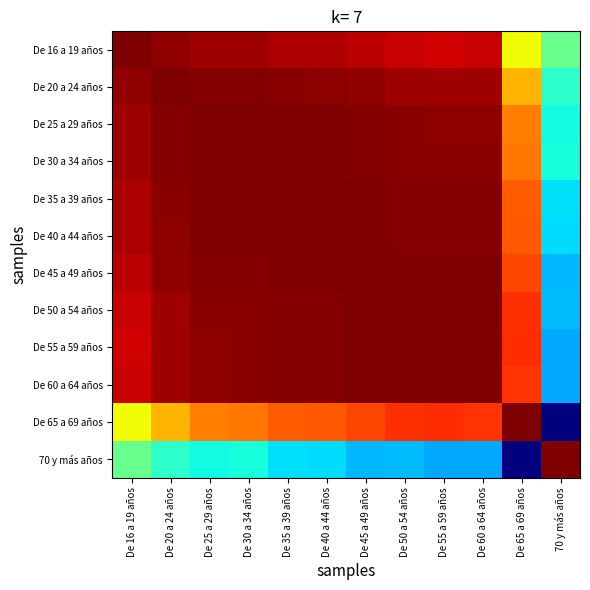

Reading right to left, what are all the values shown in this chart?

De 16 a 19 años: 70 y más años=0.5	De 65 a 69 años=0.6	De 60 a 64 años=0.9	De 55 a 59 años=0.9	De 50 a 54 años=0.9	De 45 a 49 años=0.9	De 40 a 44 años=1.0	De 35 a 39 años=1.0	De 30 a 34 años=1.0	De 25 a 29 años=1.0	De 20 a 24 años=1.0	De 16 a 19 años=1.0
De 20 a 24 años: 70 y más años=0.4	De 65 a 69 años=0.7	De 60 a 64 años=1.0	De 55 a 59 años=1.0	De 50 a 54 años=1.0	De 45 a 49 años=1.0	De 40 a 44 años=1.0	De 35 a 39 años=1.0	De 30 a 34 años=1.0	De 25 a 29 años=1.0	De 20 a 24 años=1.0	De 16 a 19 años=1.0
De 25 a 29 años: 70 y más años=0.4	De 65 a 69 años=0.8	De 60 a 64 años=1.0	De 55 a 59 años=1.0	De 50 a 54 años=1.0	De 45 a 49 años=1.0	De 40 a 44 años=1.0	De 35 a 39 años=1.0	De 30 a 34 años=1.0	De 25 a 29 años=1.0	De 20 a 24 años=1.0	De 16 a 19 años=1.0
De 30 a 34 años: 70 y más años=0.4	De 65 a 69 años=0.8	De 60 a 64 años=1.0	De 55 a 59 años=1.0	De 50 a 54 años=1.0	De 45 a 49 años=1.0	De 40 a 44 años=1.0	De 35 a 39 años=1.0	De 30 a 34 años=1.0	De 25 a 29 años=1.0	De 20 a 24 años=1.0	De 16 a 19 años=1.0
De 35 a 39 años: 70 y más años=0.3	De 65 a 69 años=0.8	De 60 a 64 años=1.0	De 55 a 59 años=1.0	De 50 a 54 años=1.0	De 45 a 49 años=1.0	De 40 a 44 años=1.0	De 35 a 39 años=1.0	De 30 a 34 años=1.0	De 25 a 29 años=1.0	De 20 a 24 años=1.0	De 16 a 19 años=1.0
De 40 a 44 años: 70 y más años=0.3	De 65 a 69 años=0.8	De 60 a 64 años=1.0	De 55 a 59 años=1.0	De 50 a 54 años=1.0	De 45 a 49 años=1.0	De 40 a 44 años=1.0	De 35 a 39 años=1.0	De 30 a 34 años=1.0	De 25 a 29 años=1.0	De 20 a 24 años=1.0	De 16 a 19 años=1.0
De 45 a 49 años: 70 y más años=0.3	De 65 a 69 años=0.8	De 60 a 64 años=1.0	De 55 a 59 años=1.0	De 50 a 54 años=1.0	De 45 a 49 años=1.0	De 40 a 44 años=1.0	De 35 a 39 años=1.0	De 30 a 34 años=1.0	De 25 a 29 años=1.0	De 20 a 24 años=1.0	De 16 a 19 años=0.9
De 50 a 54 años: 70 y más años=0.3	De 65 a 69 años=0.9	De 60 a 64 años=1.0	De 55 a 59 años=1.0	De 50 a 54 años=1.0	De 45 a 49 años=1.0	De 40 a 44 años=1.0	De 35 a 39 años=1.0	De 30 a 34 años=1.0	De 25 a 29 años=1.0	De 20 a 24 años=1.0	De 16 a 19 años=0.9
De 55 a 59 años: 70 y más años=0.3	De 65 a 69 años=0.9	De 60 a 64 años=1.0	De 55 a 59 años=1.0	De 50 a 54 años=1.0	De 45 a 49 años=1.0	De 40 a 44 años=1.0	De 35 a 39 años=1.0	De 30 a 34 años=1.0	De 25 a 29 años=1.0	De 20 a 24 años=1.0	De 16 a 19 años=0.9
De 60 a 64 años: 70 y más años=0.3	De 65 a 69 años=0.9	De 60 a 64 años=1.0	De 55 a 59 años=1.0	De 50 a 54 años=1.0	De 45 a 49 años=1.0	De 40 a 44 años=1.0	De 35 a 39 años=1.0	De 30 a 34 años=1.0	De 25 a 29 años=1.0	De 20 a 24 años=1.0	De 16 a 19 años=0.9
De 65 a 69 años: 70 y más años=0.0	De 65 a 69 años=1.0	De 60 a 64 años=0.9	De 55 a 59 años=0.9	De 50 a 54 años=0.9	De 45 a 49 años=0.8	De 40 a 44 años=0.8	De 35 a 39 años=0.8	De 30 a 34 años=0.8	De 25 a 29 años=0.8	De 20 a 24 años=0.7	De 16 a 19 años=0.6
70 y más años: 70 y más años=1.0	De 65 a 69 años=0.0	De 60 a 64 años=0.3	De 55 a 59 años=0.3	De 50 a 54 años=0.3	De 45 a 49 años=0.3	De 40 a 44 años=0.3	De 35 a 39 años=0.3	De 30 a 34 años=0.4	De 25 a 29 años=0.4	De 20 a 24 años=0.4	De 16 a 19 años=0.5